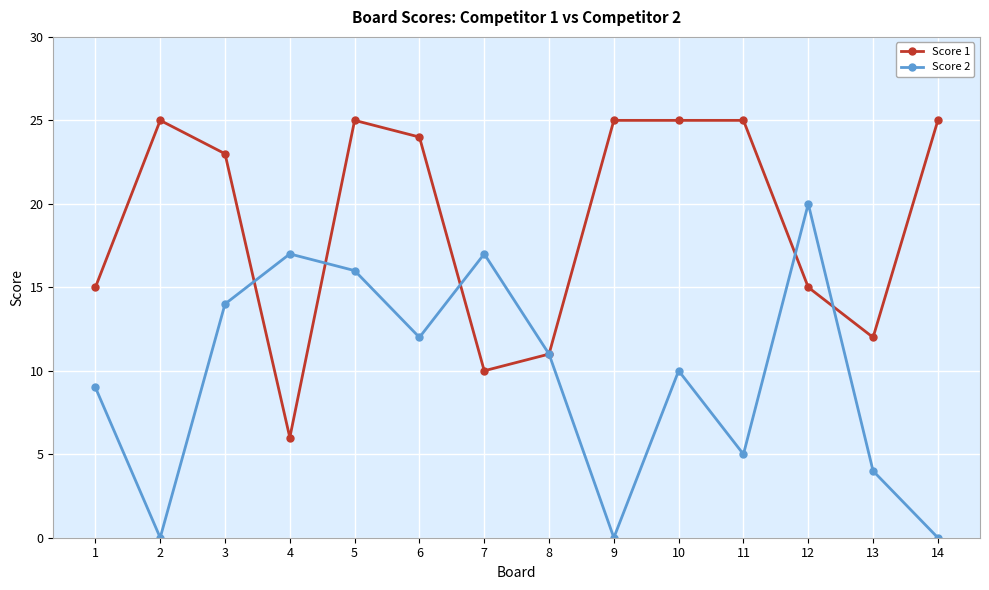

What is the spread (max minus min) of values at 14?

25